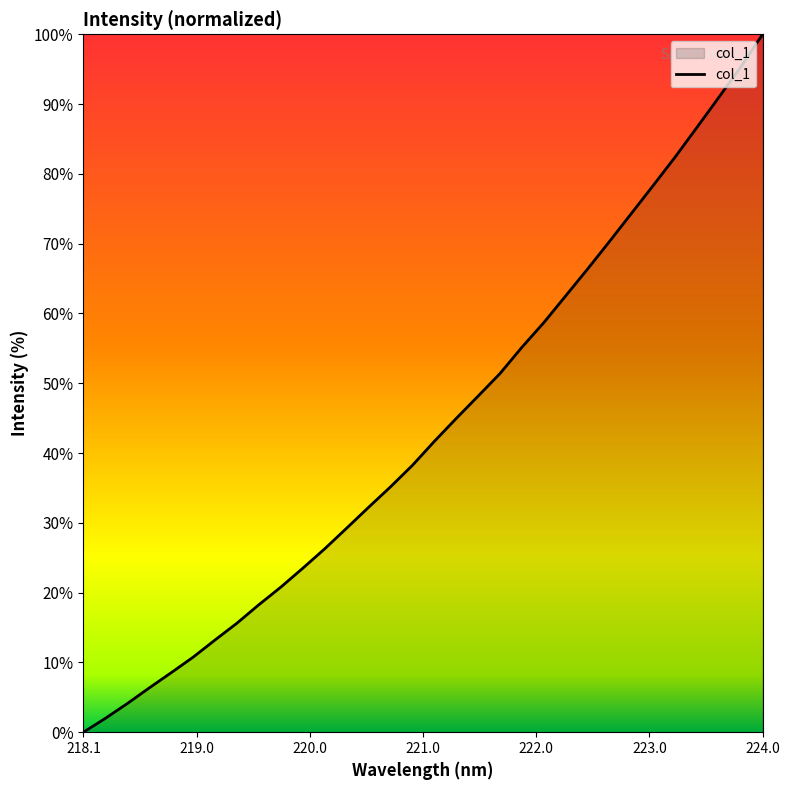

What is the difference between the maximum and minimum values?

100.0